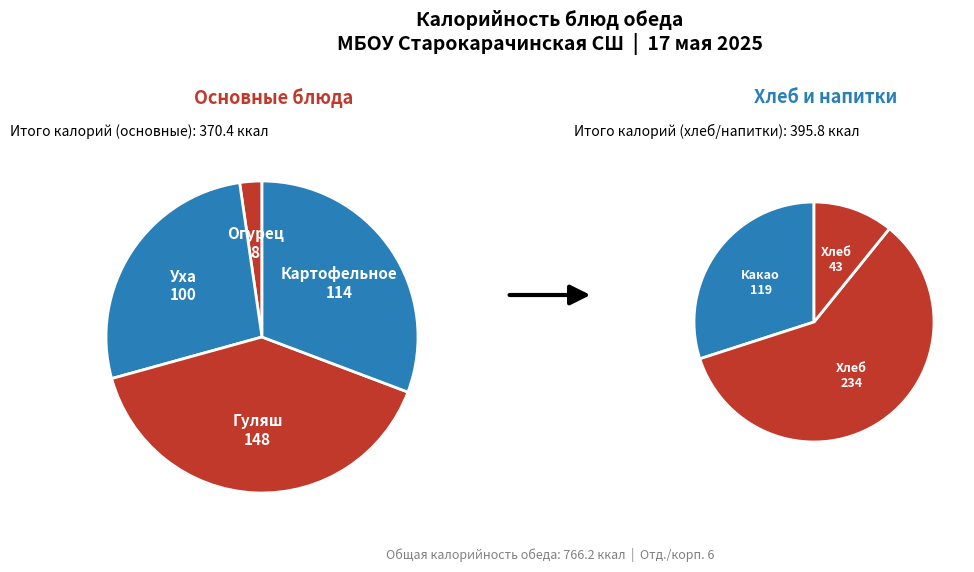

True or false: Уха с крупой и гренками accounts for 13% of the total.

True